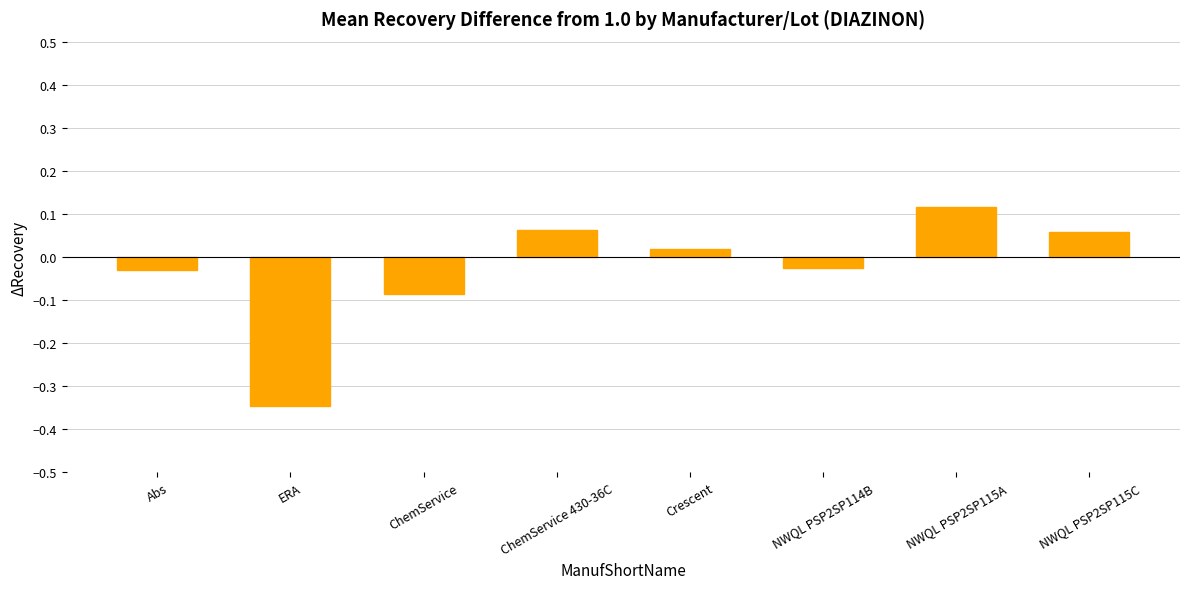

How many data points are less than 0?

4